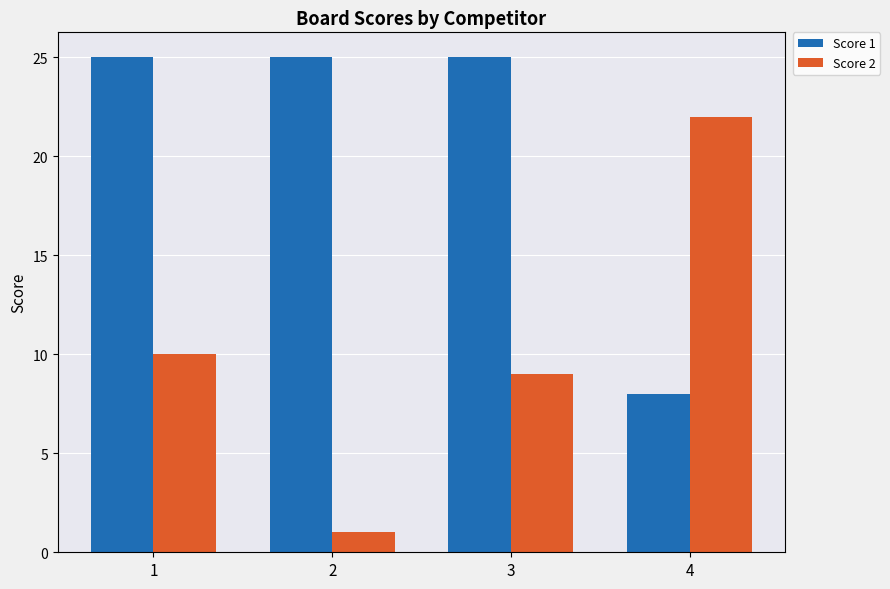

Reading left to right, extract all data points from this chart.

Score 1: 1=25	2=25	3=25	4=8
Score 2: 1=10	2=1	3=9	4=22